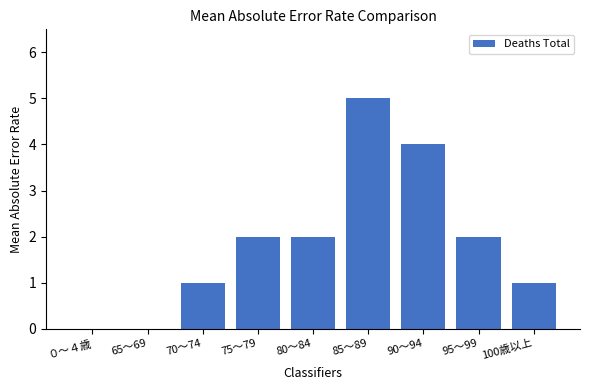

How many data points does each series have?

9